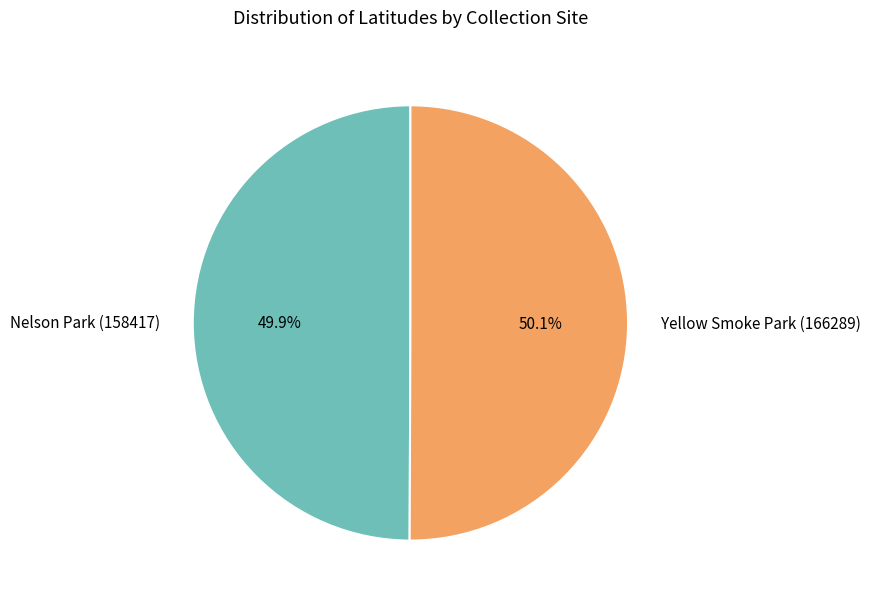

What is the total percentage of Nelson Park (158417) and Yellow Smoke Park (166289)?

100.0%